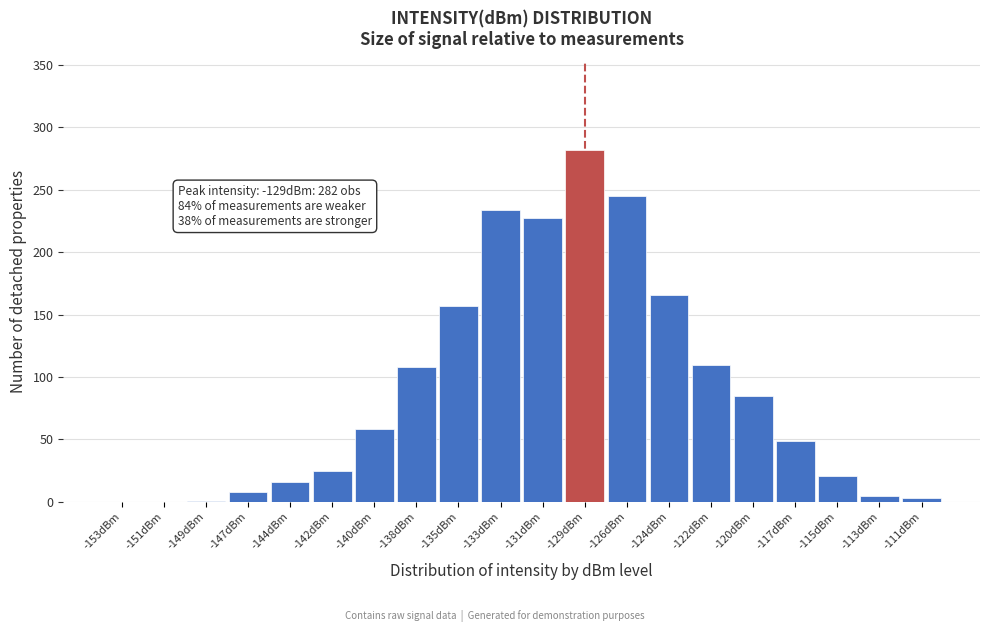

Approximately how many times larger is the value at -126dBm compared to -142dBm?

9.8